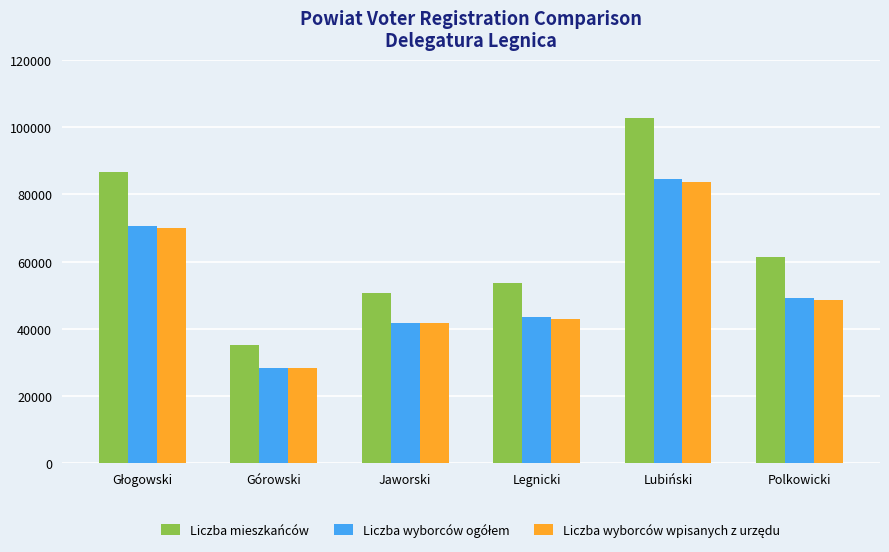

Count the number of data series in this chart.

3